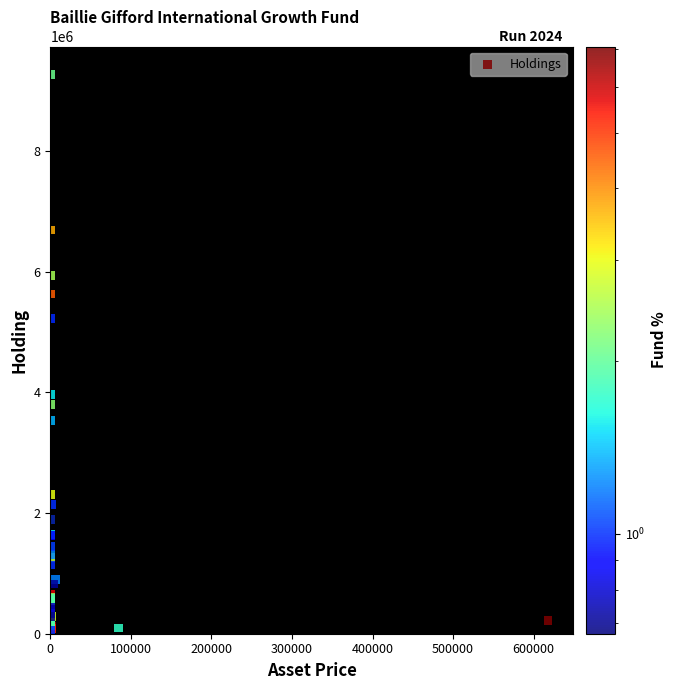

What Y value in the scatter plot is closest to 4663841?

5227773